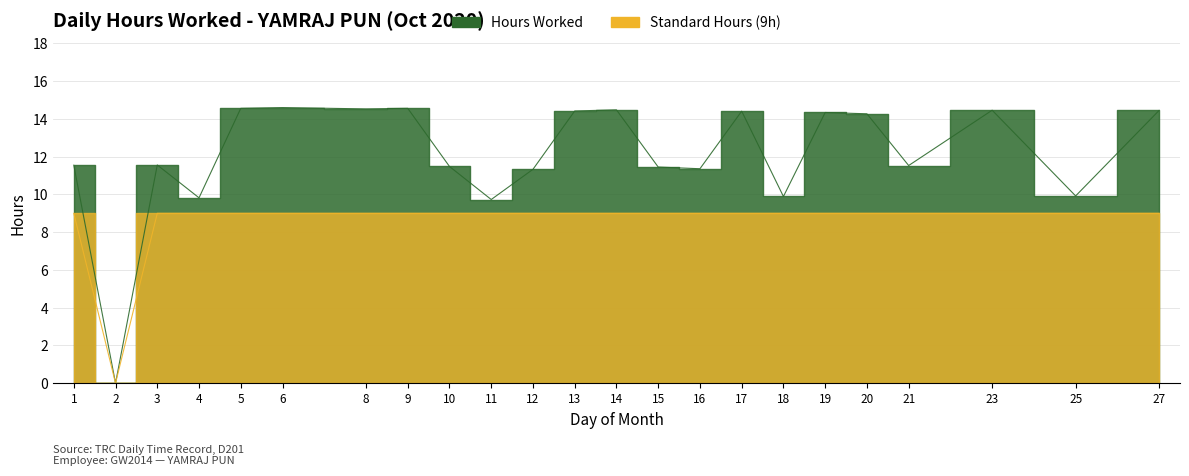

How many categories are shown in the chart?

23